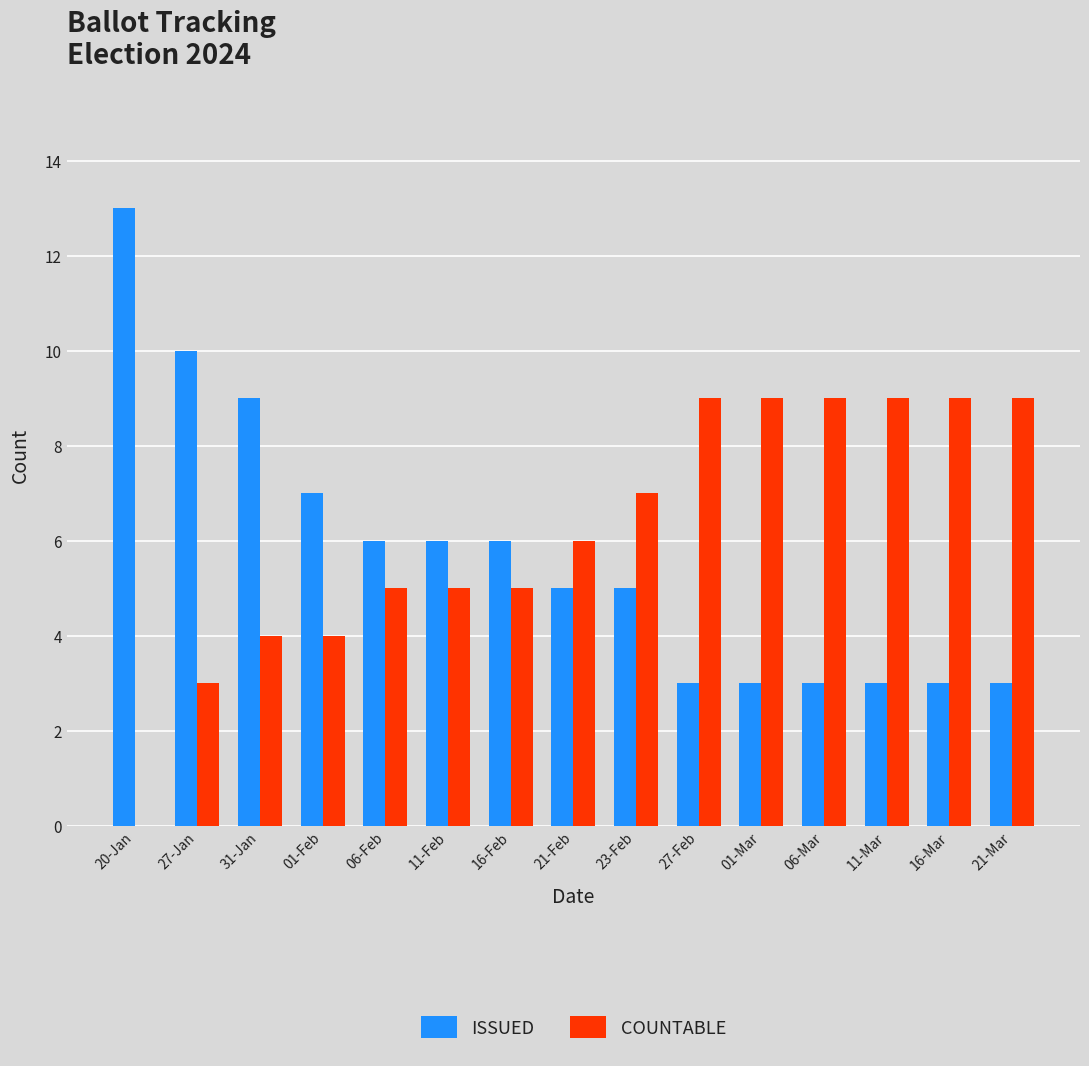

What is the sum of all ISSUED values?

85